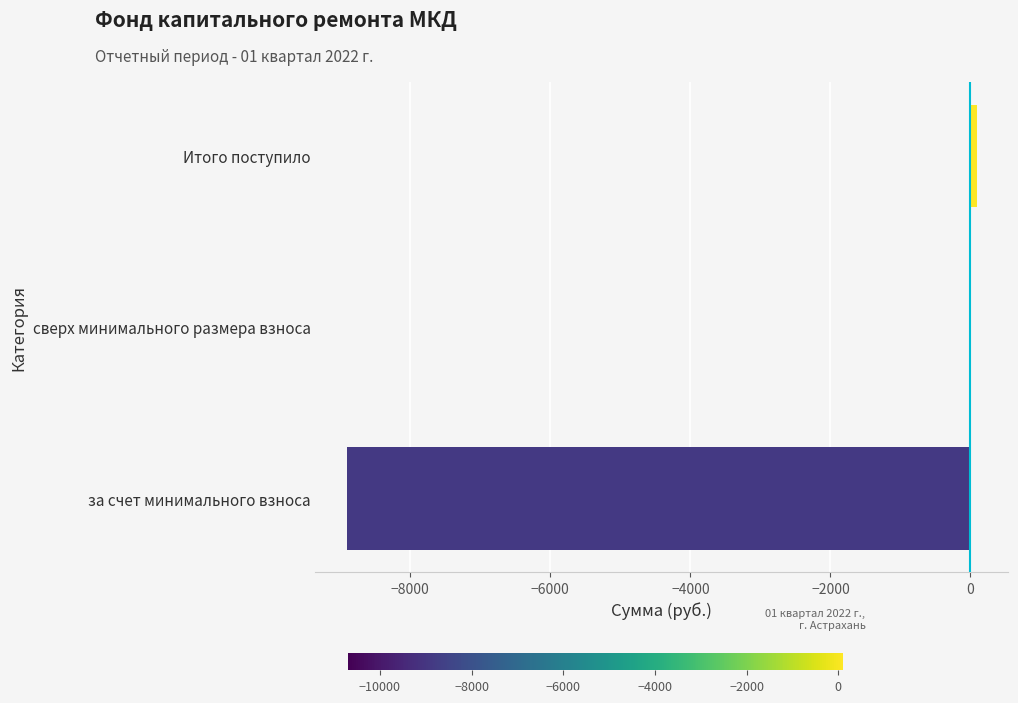

Which category has the highest value across all series?

Итого поступило